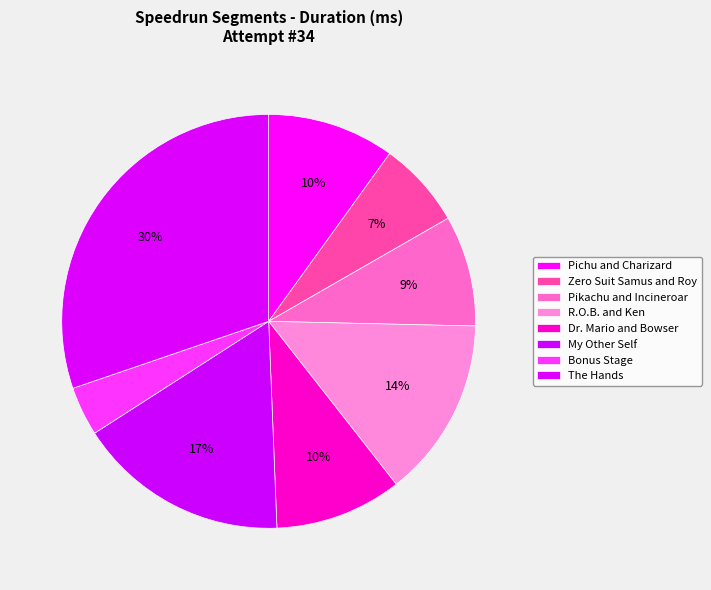

How many segments does this pie chart have?

8